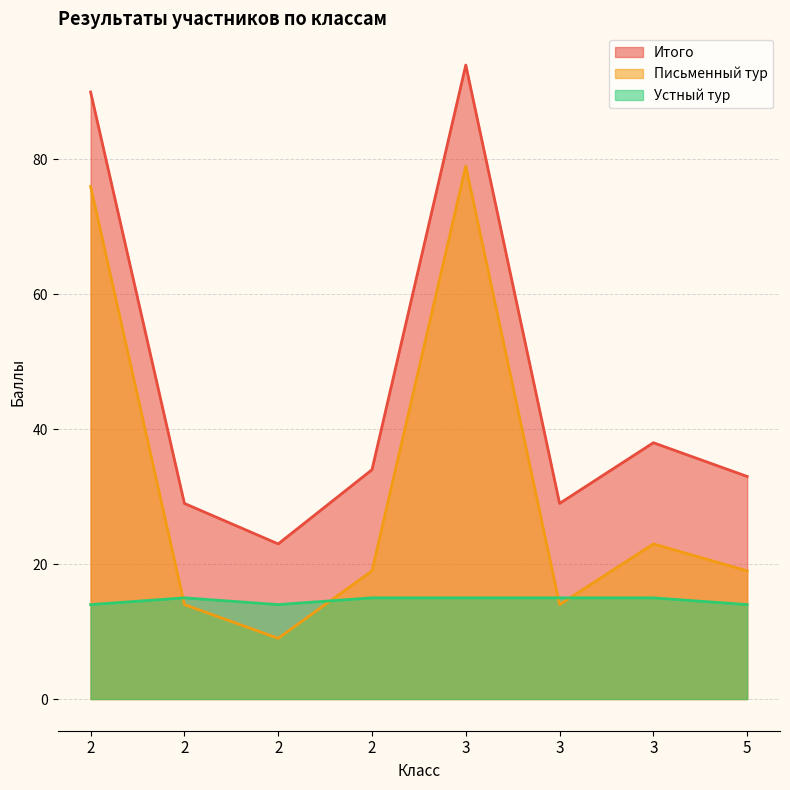

At which category is the sum across all series the highest?

3